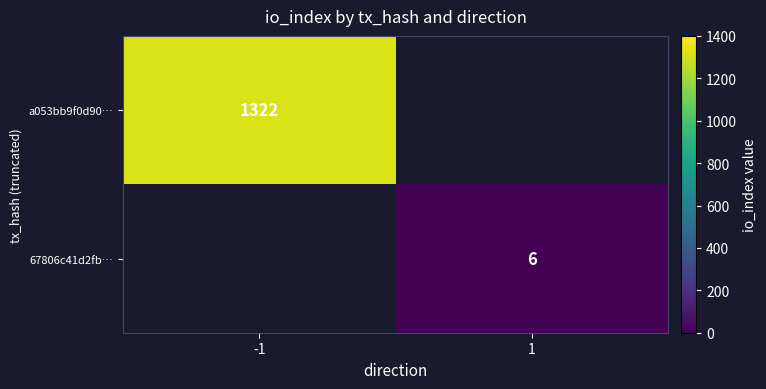

Is it true that 67806c41d2fb… equals 9 at 1?

False